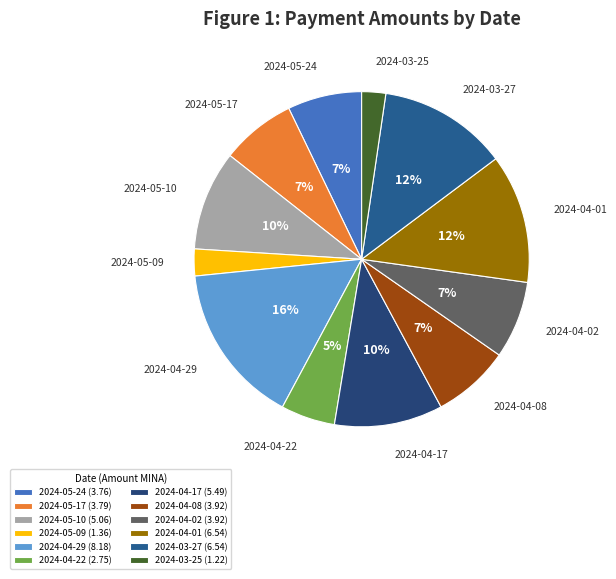

Is it true that 2024-04-01 is 12% of the pie?

True